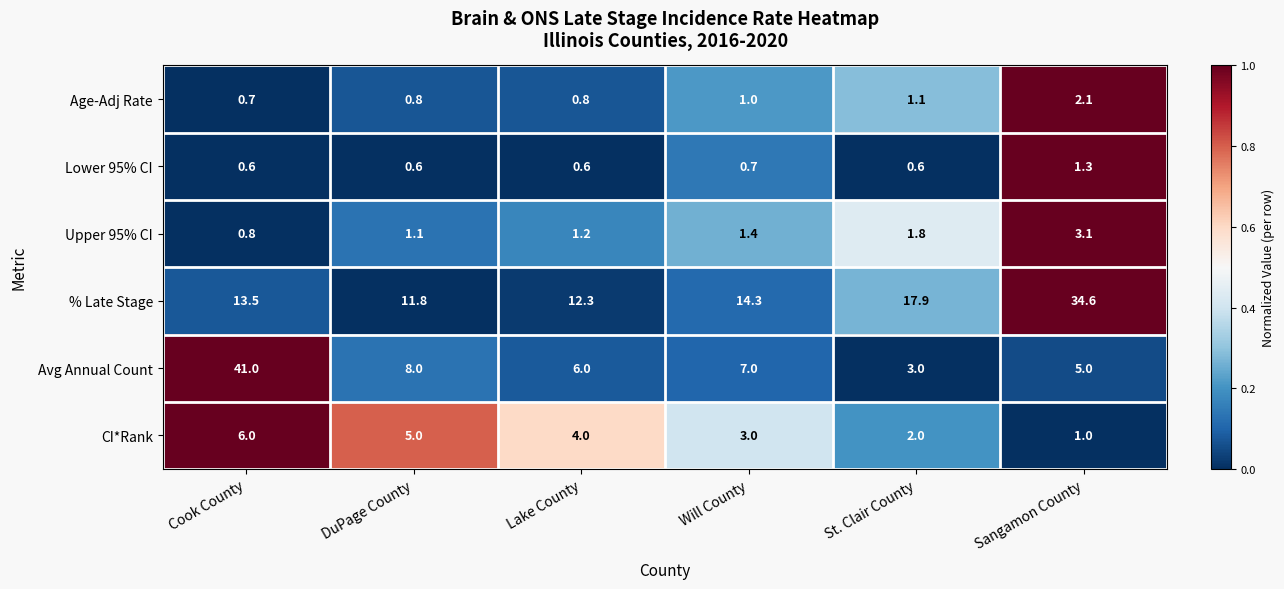

What is the sum of the CI*Rank values at DuPage County and Lake County?

9.0